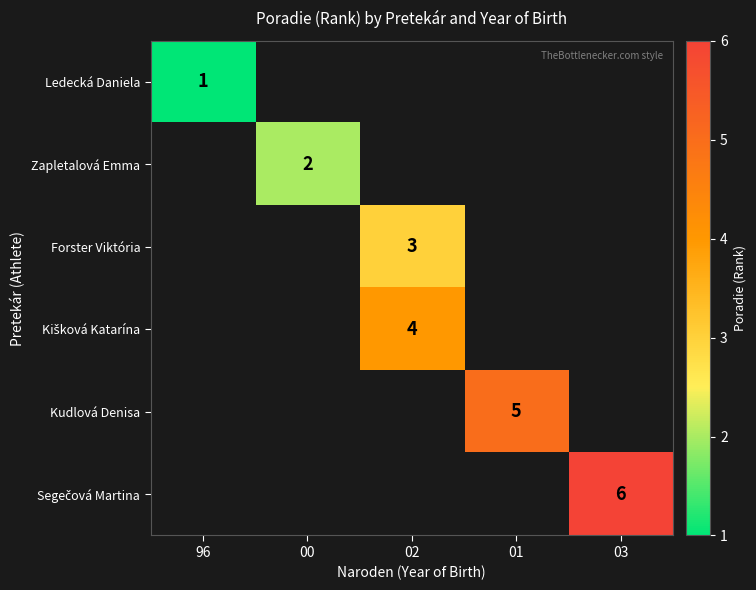

The value of Zapletalová Emma at 00 is 1. True or false?

False